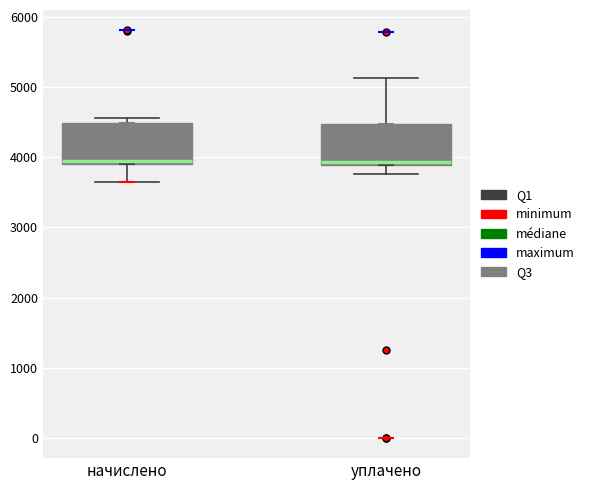

Where is the lower edge of the box for начислено on the y-axis? The values are not printed on the chart, so give them approximately, as read against the axis.

3900